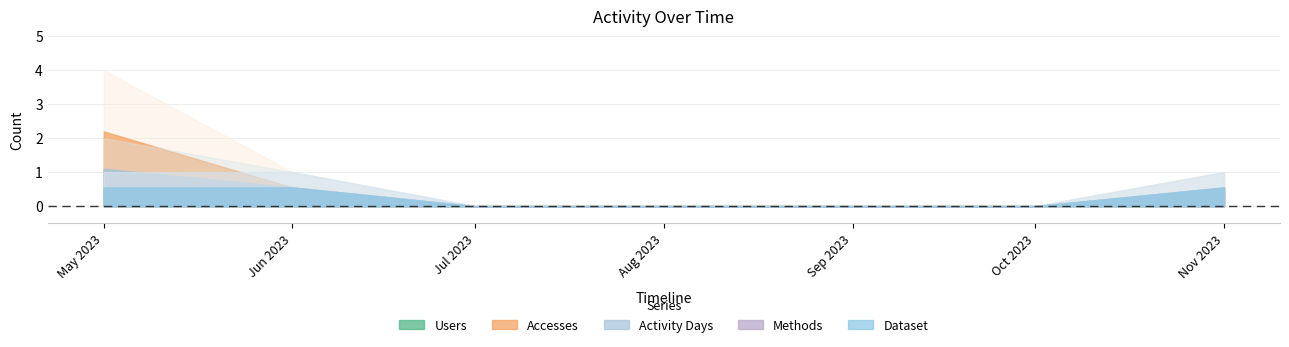

How many data points does each series have?

7